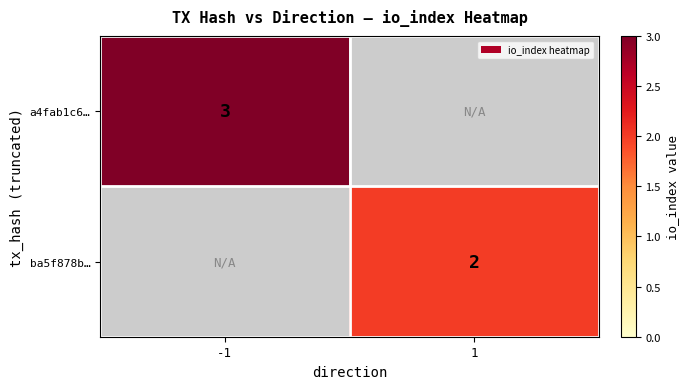

Is the value of a4fab1c6… at -1 greater than the value of ba5f878b… at 1?

Yes